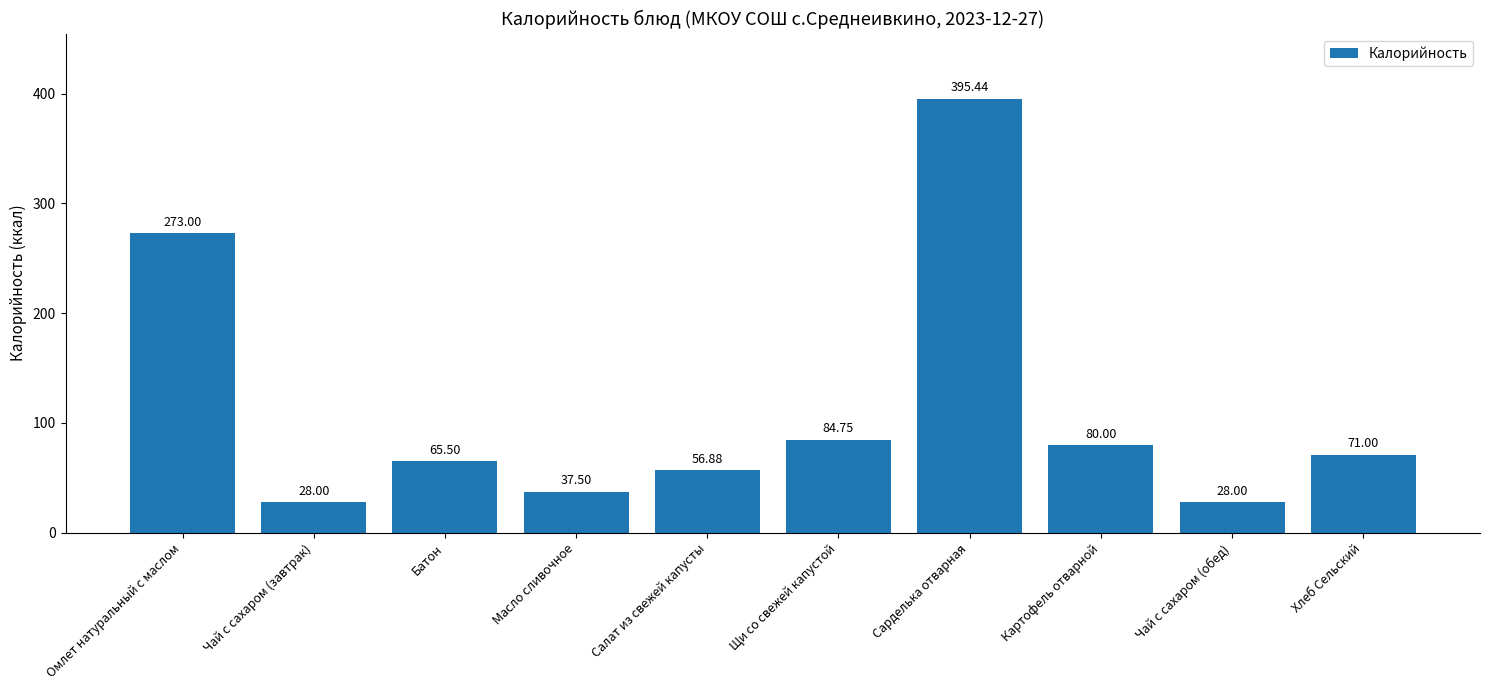

Does the chart contain stacked bars?

No